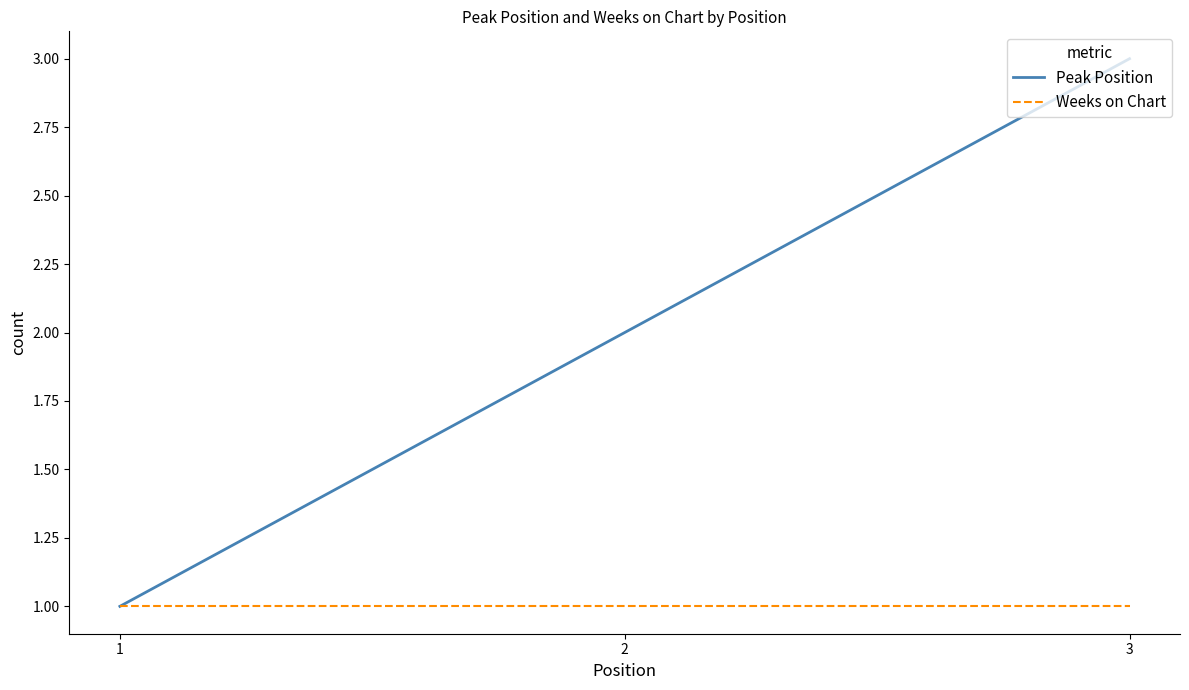

True or false: Peak Position has a value of 2 at 1.

False